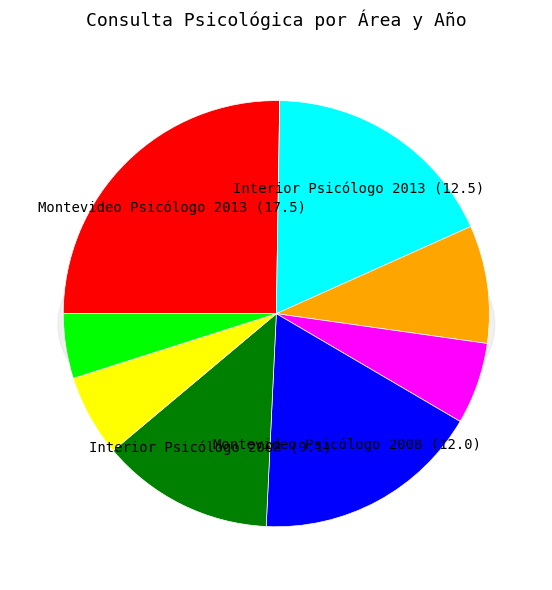

What is the change in value from Montevideo Psicólogo 2013 (17.5) to Montevideo Psicólogo 2008 (12.0)?

-5.5